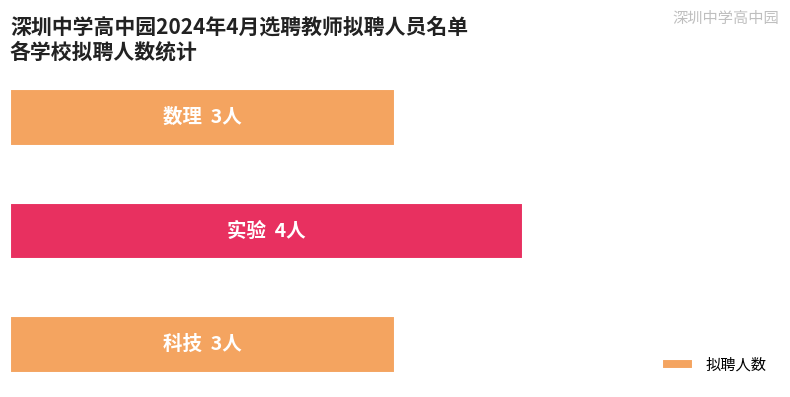

Are the bars horizontal?

Yes